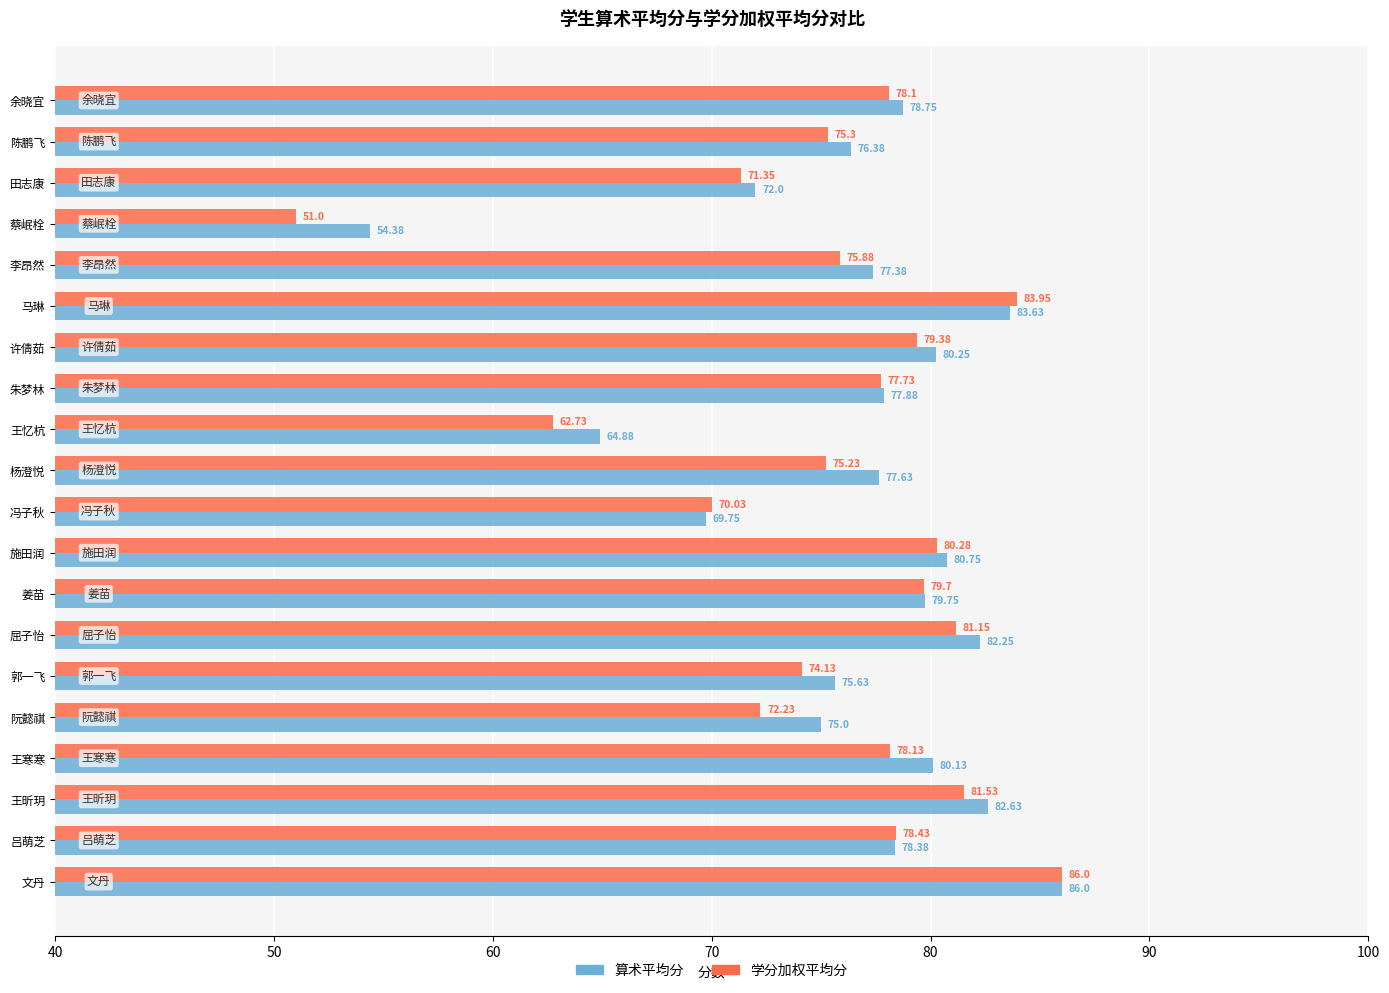

Rank the series by their average value, from highest to lowest.

算术平均分, 学分加权平均分